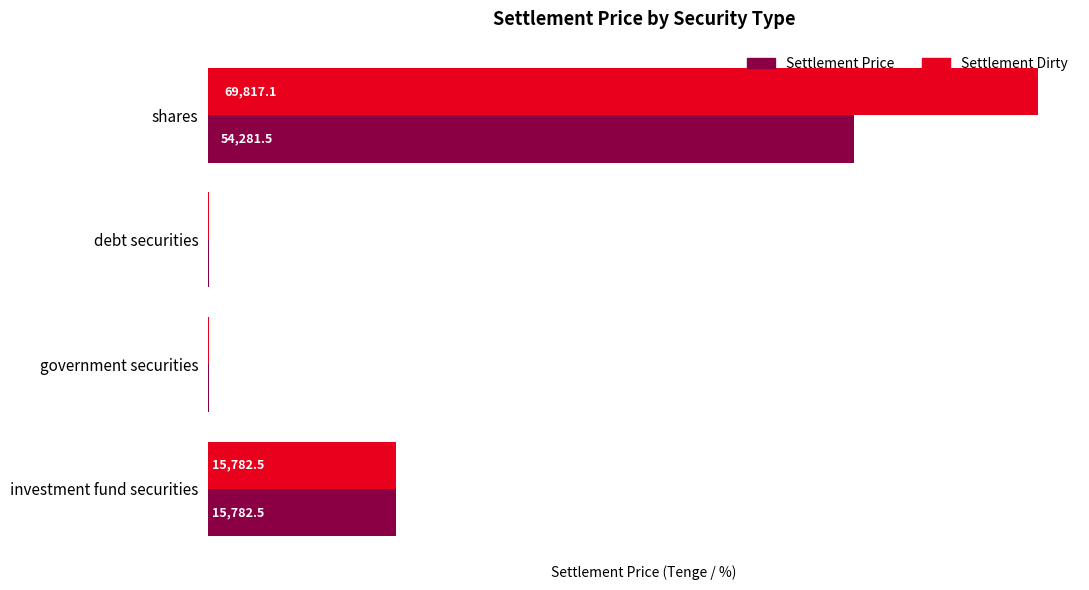

What is the maximum value shown in the chart?

69817.1